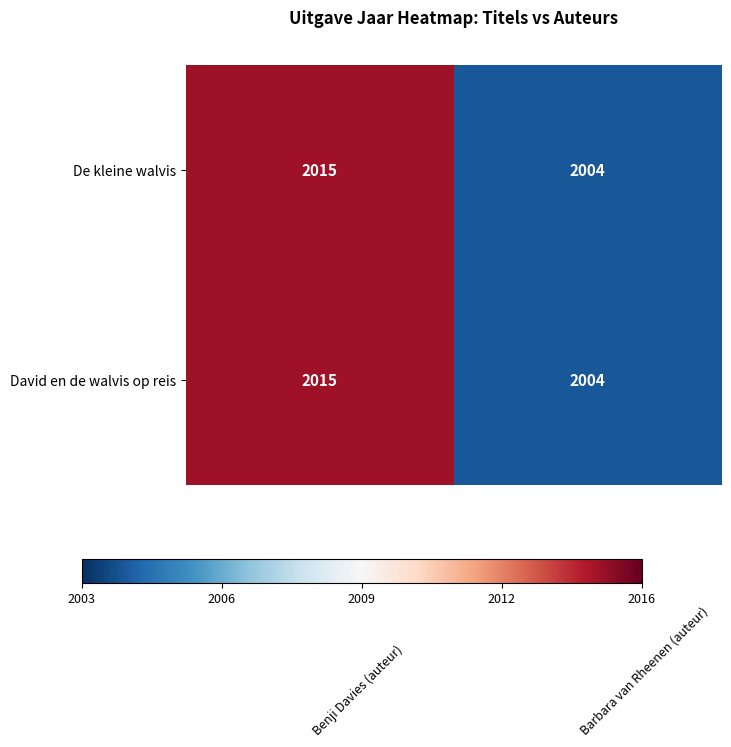

Count the number of categories in the chart.

2